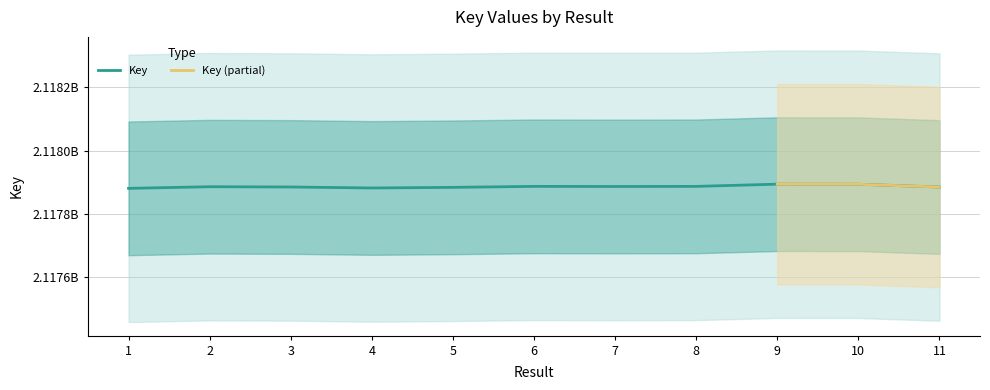

What is the sum of all values?

23296744104